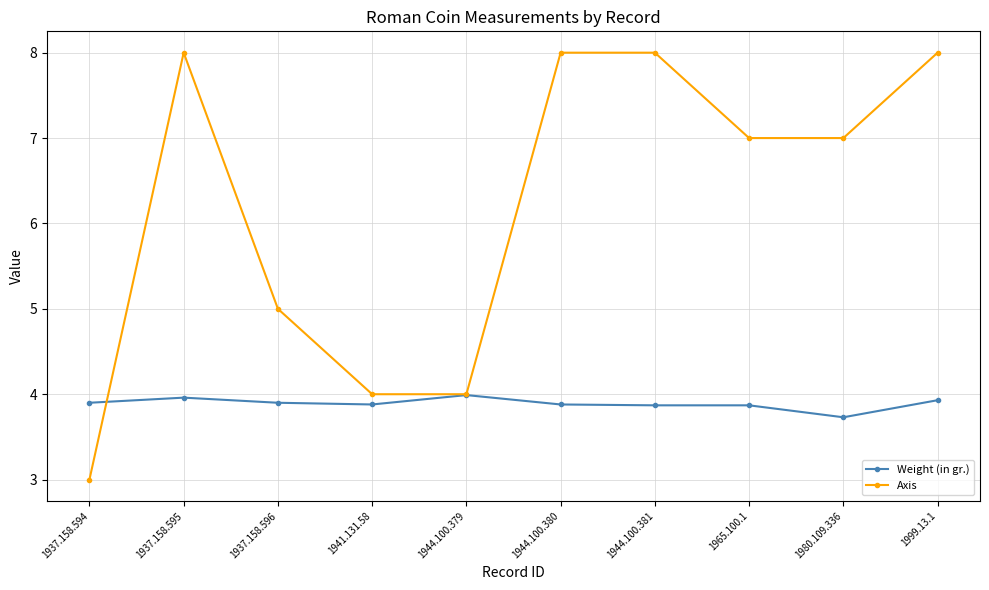

At which label does Axis reach its minimum?

1937.158.594